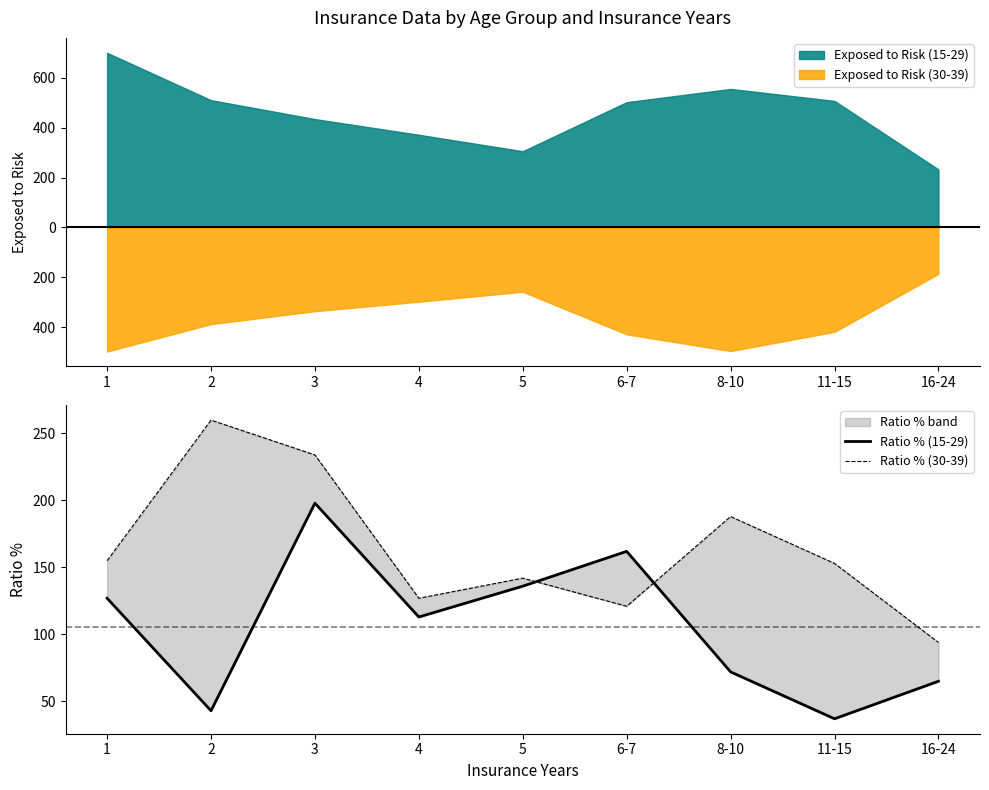

How many intersections are there between Ratio % (30-39) and Ratio % (15-29)?

2